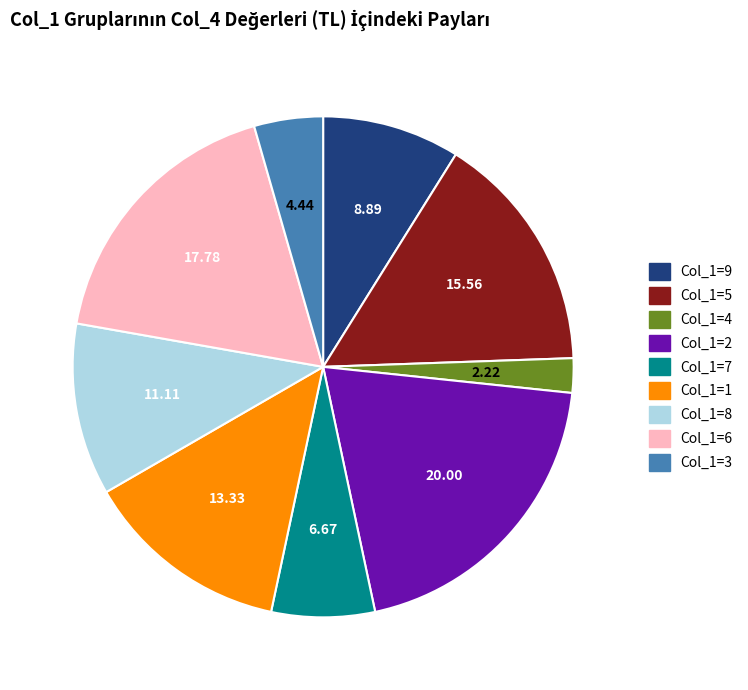

How many segments does this pie chart have?

9